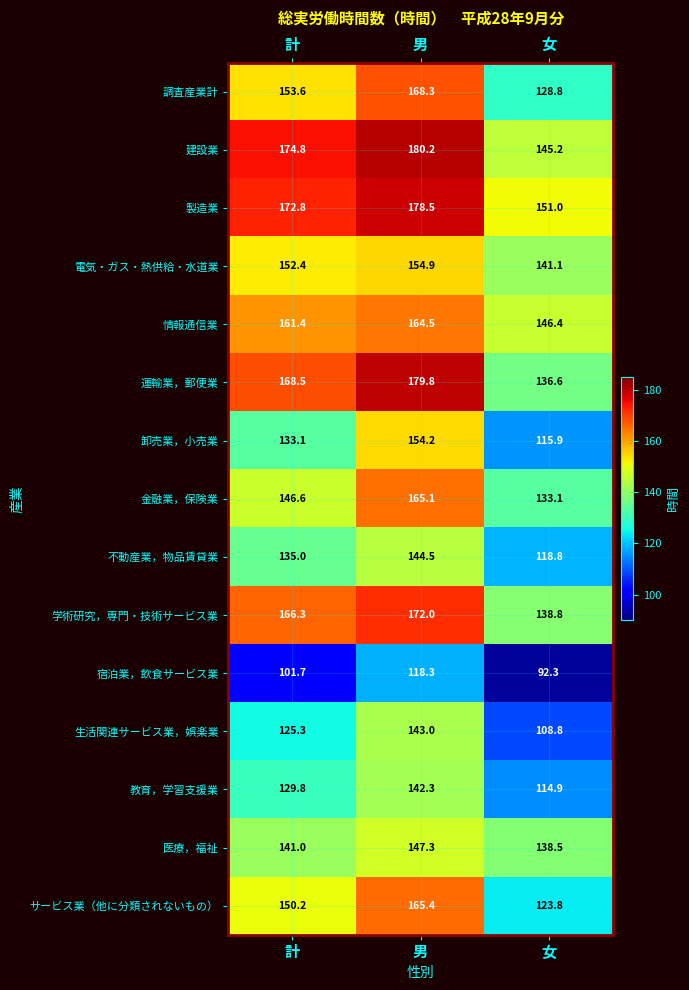

The 学術研究，専門・技術サービス業 series shows 224.1 at 男. True or false?

False